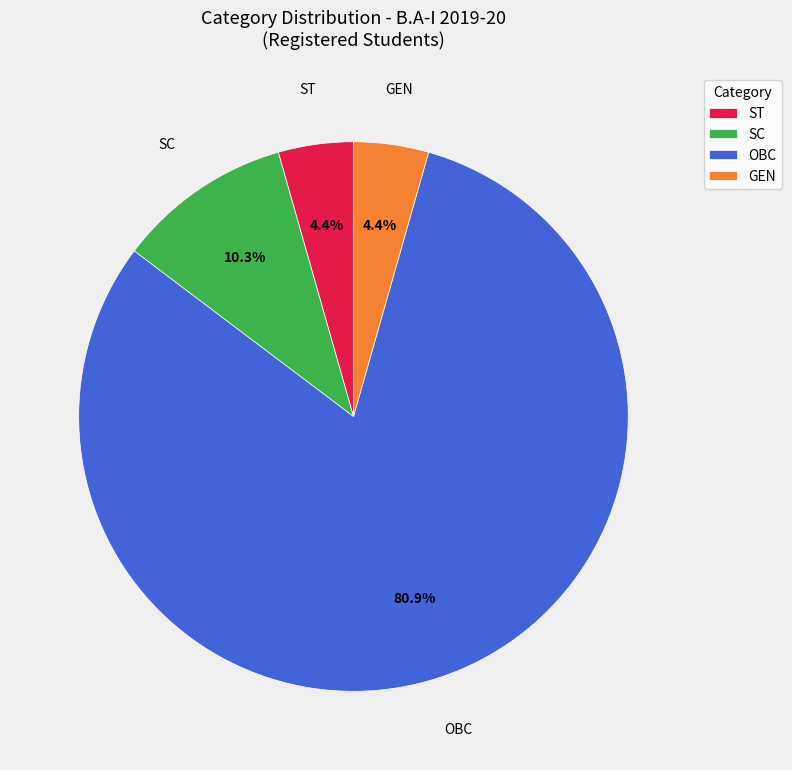

What is the largest slice in the pie chart?

OBC